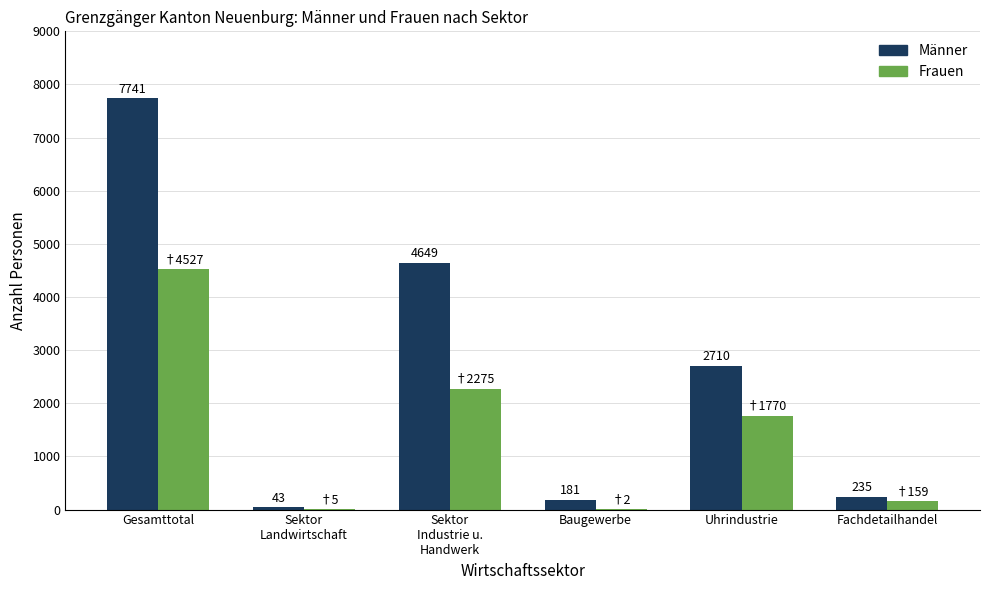

Between Baugewerbe and Fachdetailhandel, which series saw the biggest shift?

Frauen